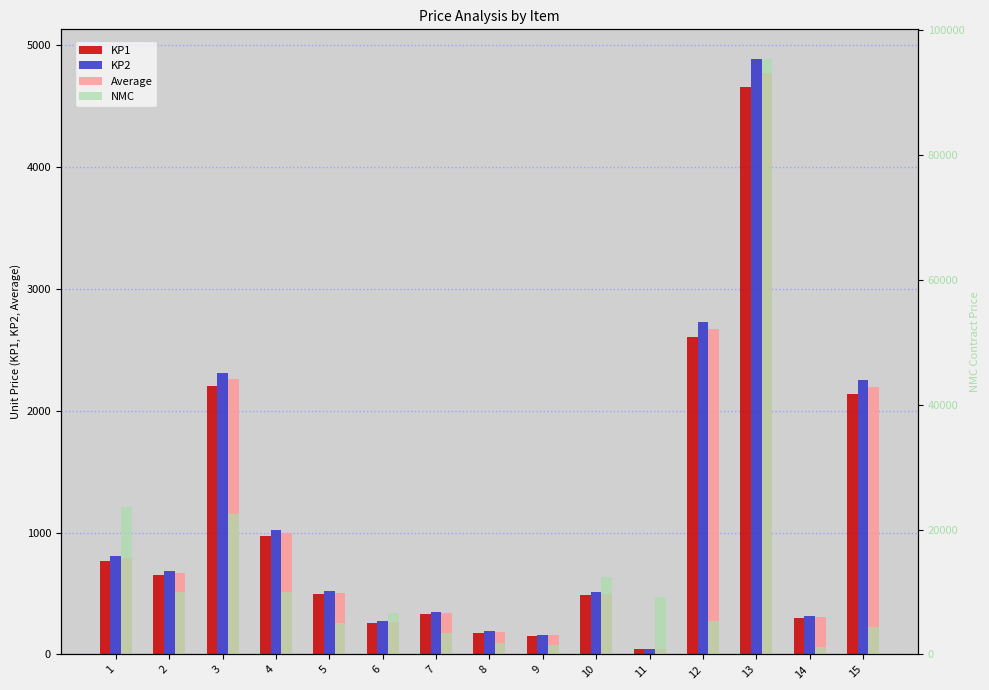

Reading left to right, transcribe all the data shown in this chart.

KP1: 770.0	650.0	2200.0	975.0	495.0	260.0	330.0	180.0	154.0	484.0	45.0	2600.0	4650.0	300.0	2140.0
KP2: 808.5	682.5	2310.0	1023.0	519.8	273.0	346.0	189.0	161.7	508.2	47.2	2730.0	4882.5	315.0	2247.0
Average: 789.2	666.2	2255.0	999.0	507.4	266.5	338.0	184.5	157.8	496.1	46.1	2665.0	4766.2	307.5	2193.5
NMC: 23677.5	9993.8	22550.0	9990.0	5073.8	6662.5	3380.0	1845.0	1578.5	12402.5	9225.0	5330.0	95325.0	1230.0	4387.0